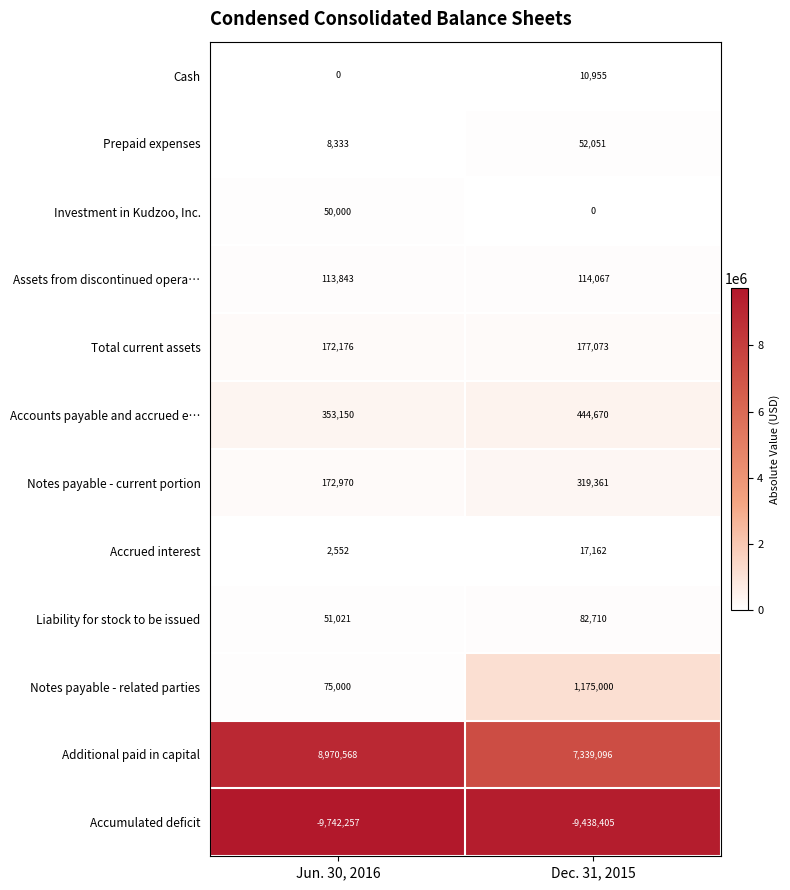

What is the sum of all Accrued interest values?

19714